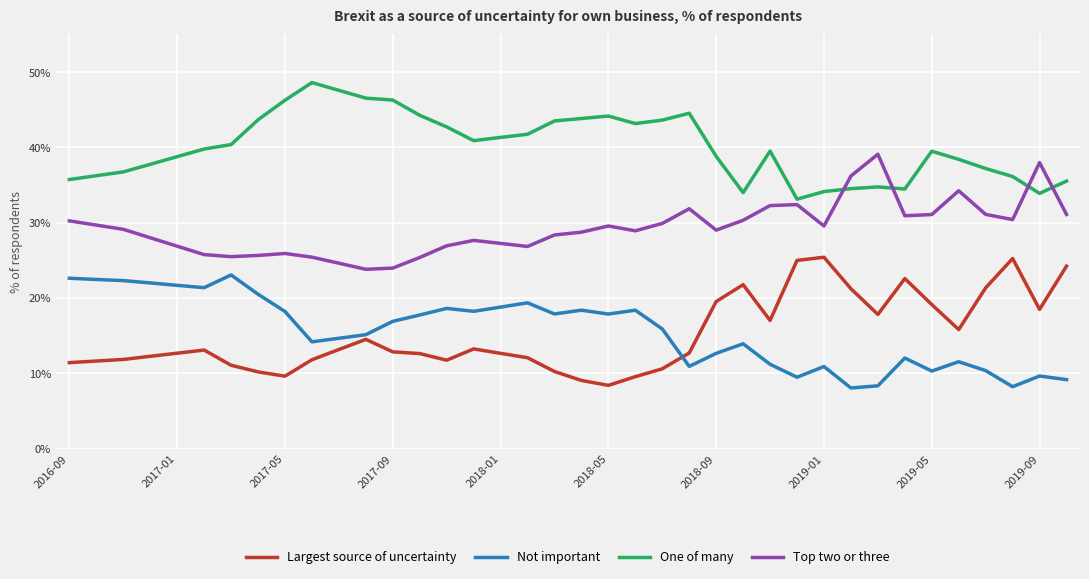

List the series in order of their peak value, lowest first.

Not important, Largest source of uncertainty, Top two or three, One of many